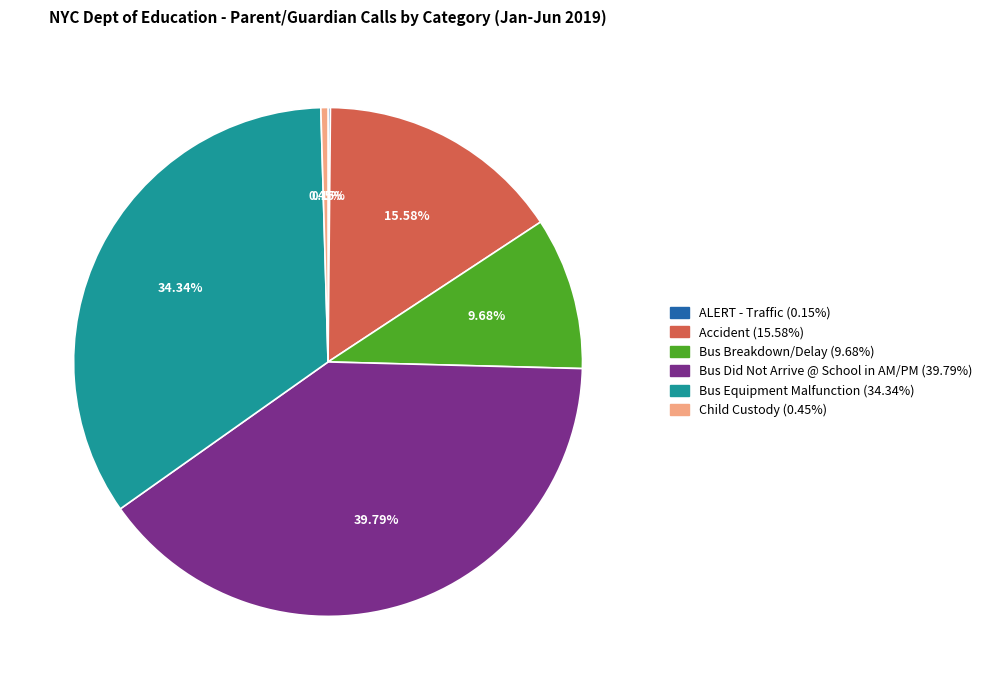

Does any single category account for the majority?

No